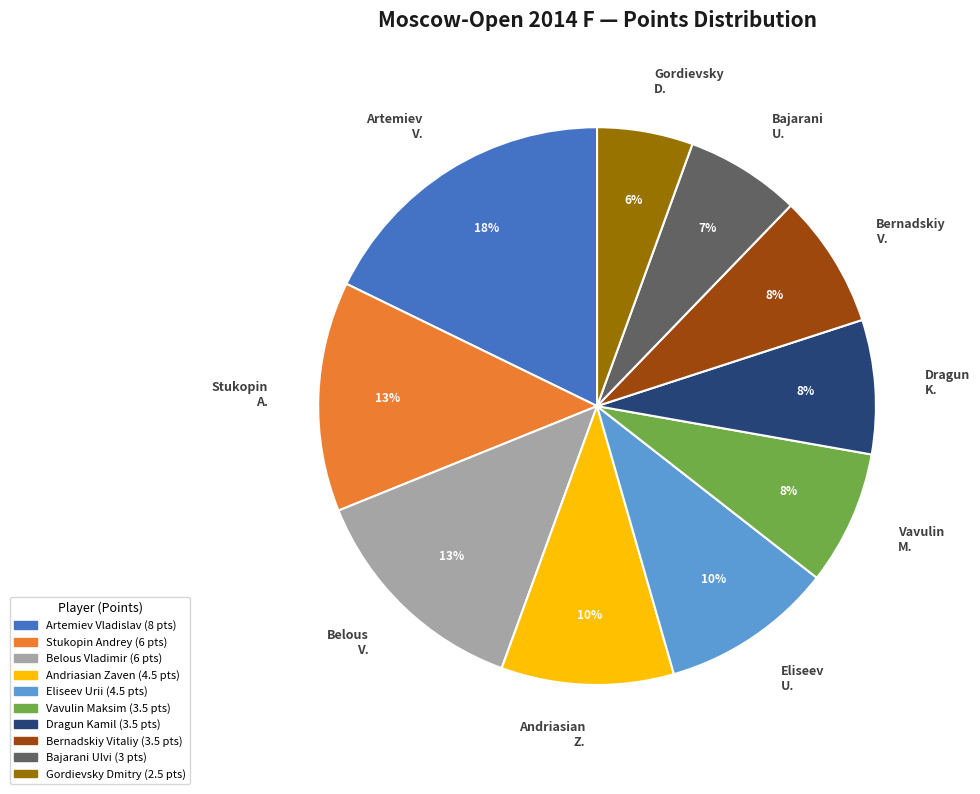

Which slice is the largest?

Artemiev V.